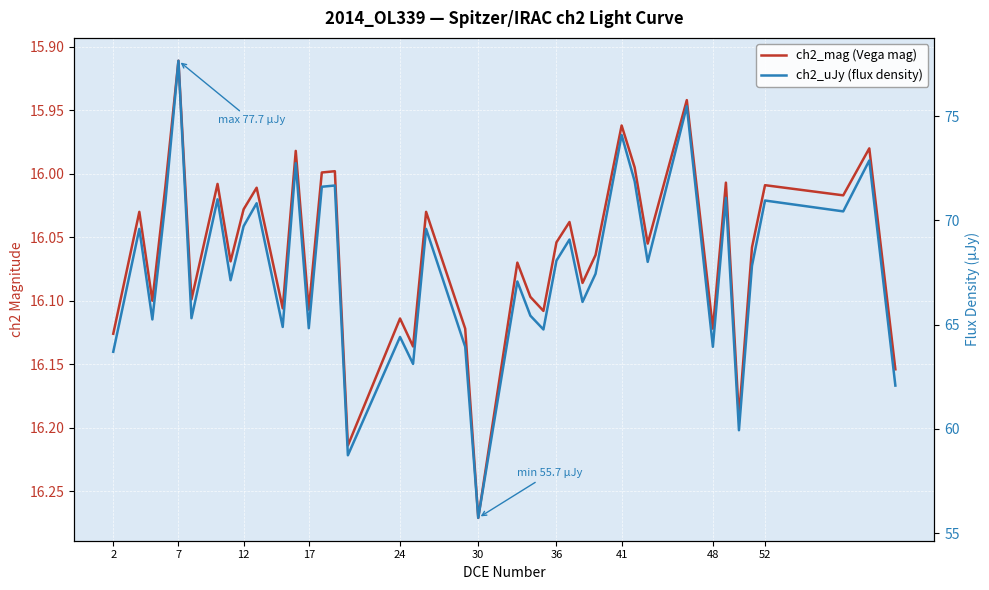

In ch2_mag (Vega mag), how many points are higher than both neighbors (excluding endpoints)?

14